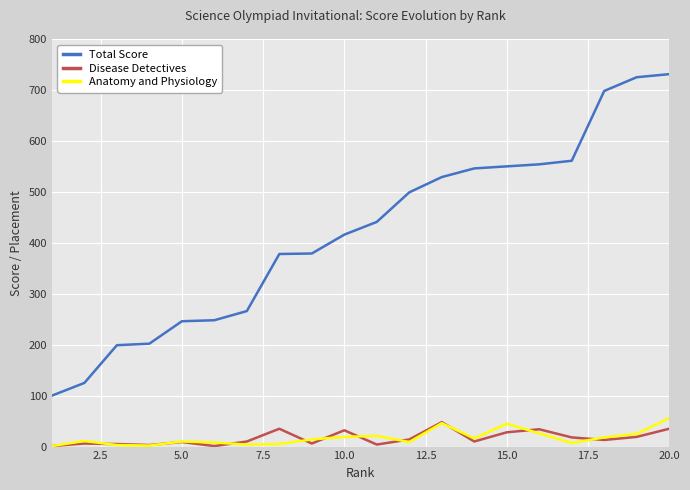

True or false: Disease Detectives and Total Score cross at least once.

False